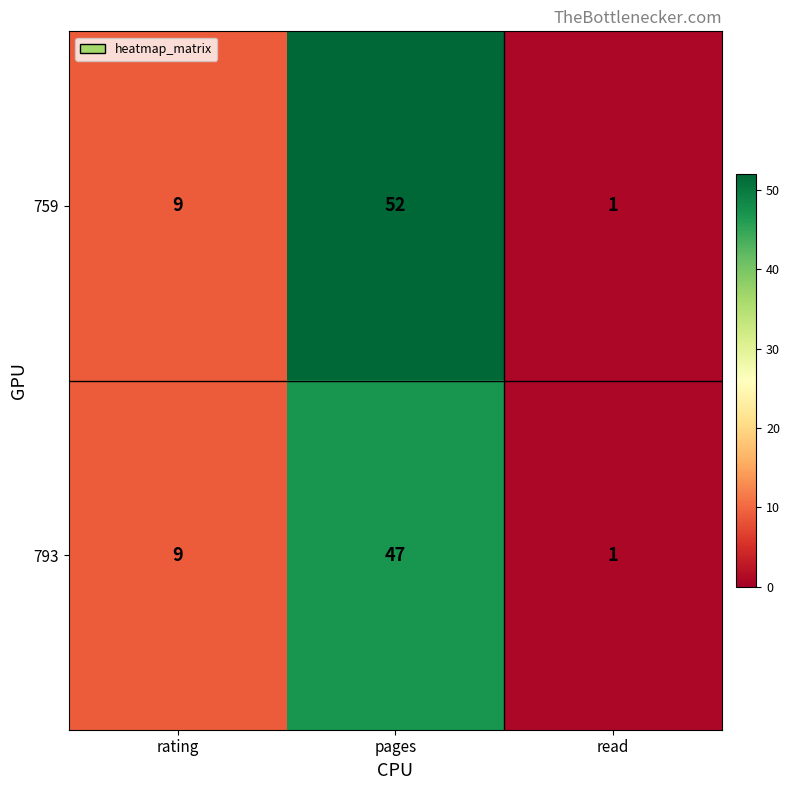

Reading left to right, what are all the values shown in this chart?

759: 9	52	1
793: 9	47	1